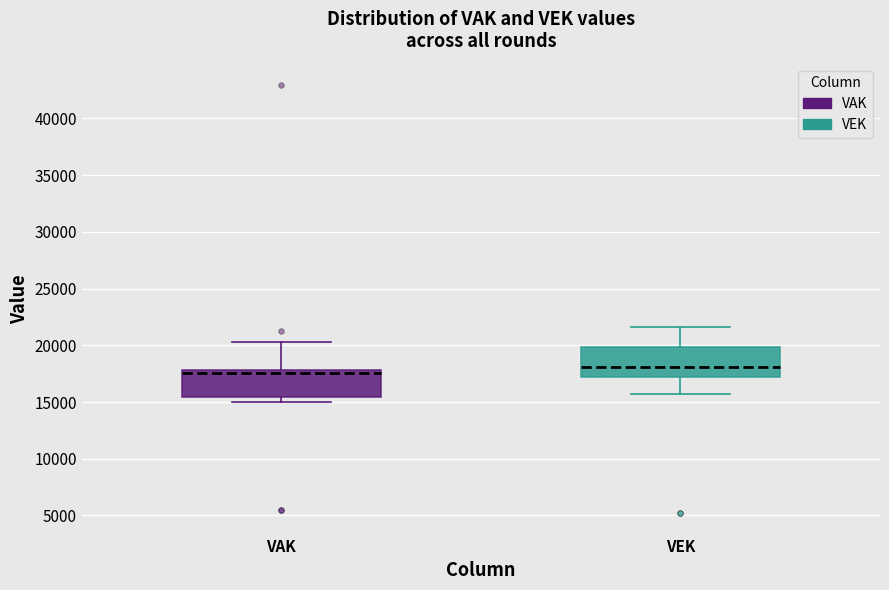

Reading left to right, transcribe this box plot: for each box, give where its median line is, the range the box spans, and where its two whiskers end, as read against the y-axis. The values are not printed on the chart, so give them approximately, as read against the axis.

VAK: median 17500, box 15500 to 18000, whiskers 15000 to 20500
VEK: median 18000, box 17000 to 20000, whiskers 15500 to 21500